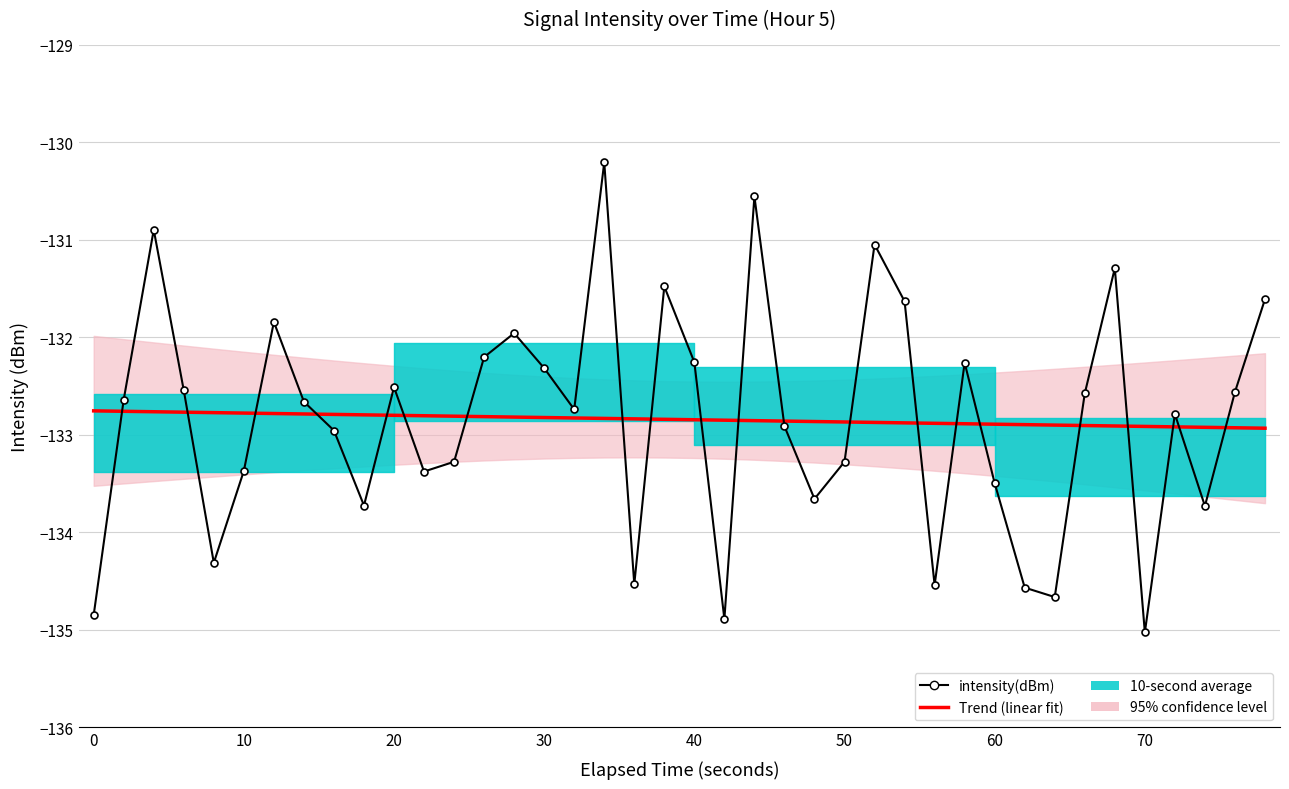

Is the value of intensity(dBm) at 35 greater than the value of Trend (linear fit) at 32?

No